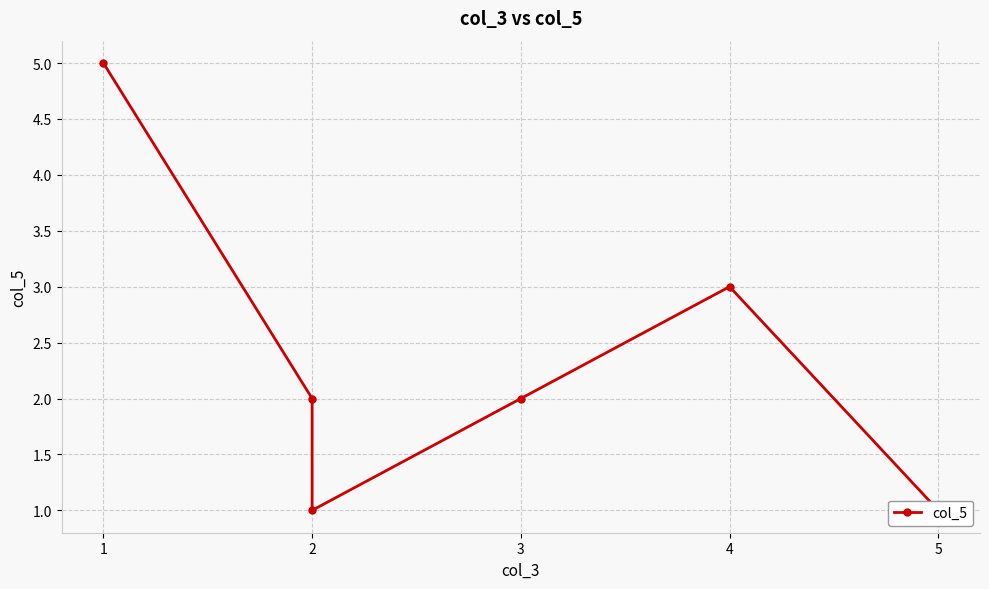

What is the greatest value displayed?

5